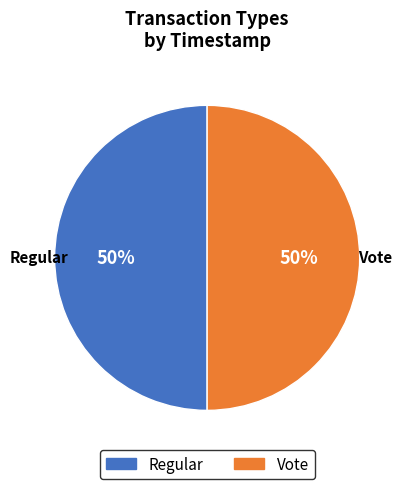

To the nearest percent, what is the average slice percentage?

50%